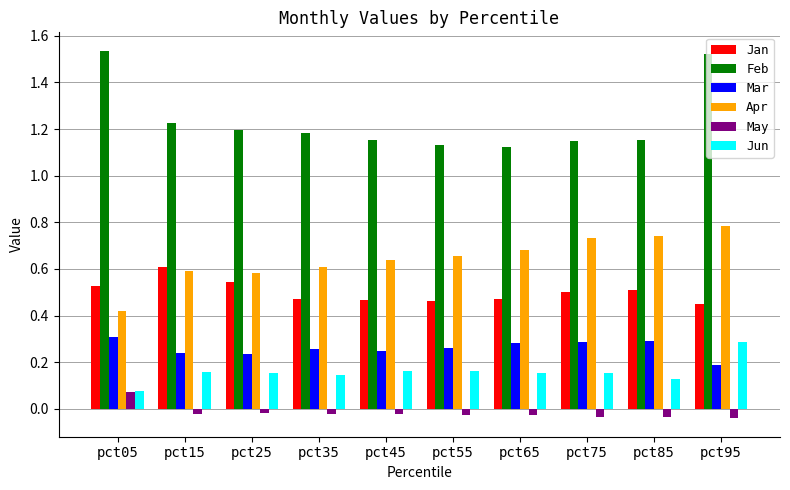

Rank the series at pct35 from highest to lowest value.

Feb, Apr, Jan, Mar, Jun, May